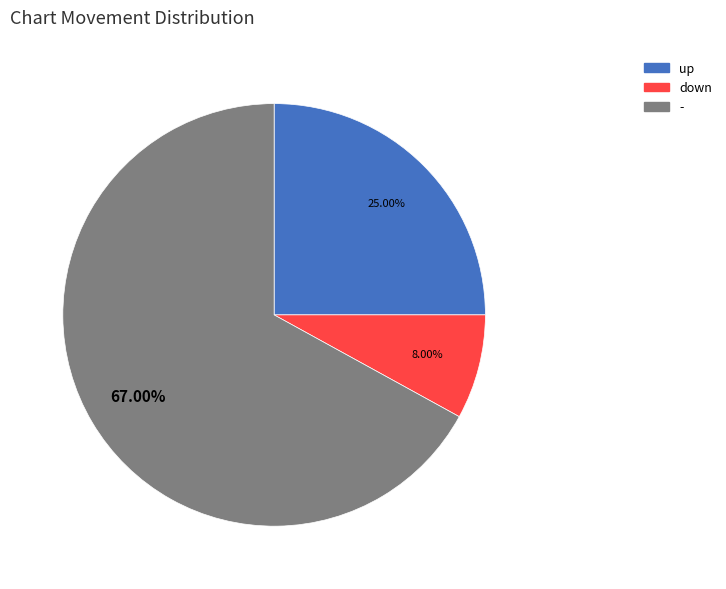

To the nearest percent, what percentage of the pie is -?

67%